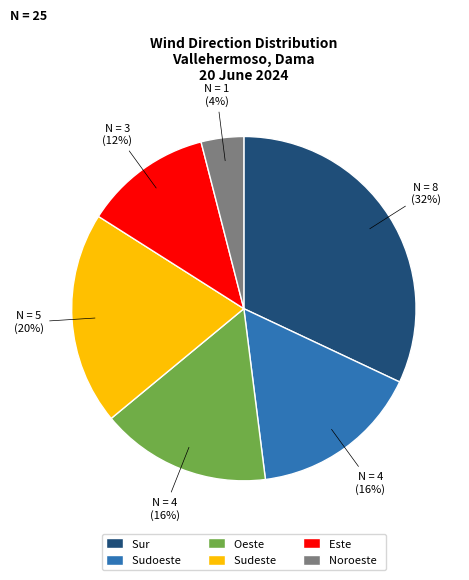

How many slices are in this pie chart?

6